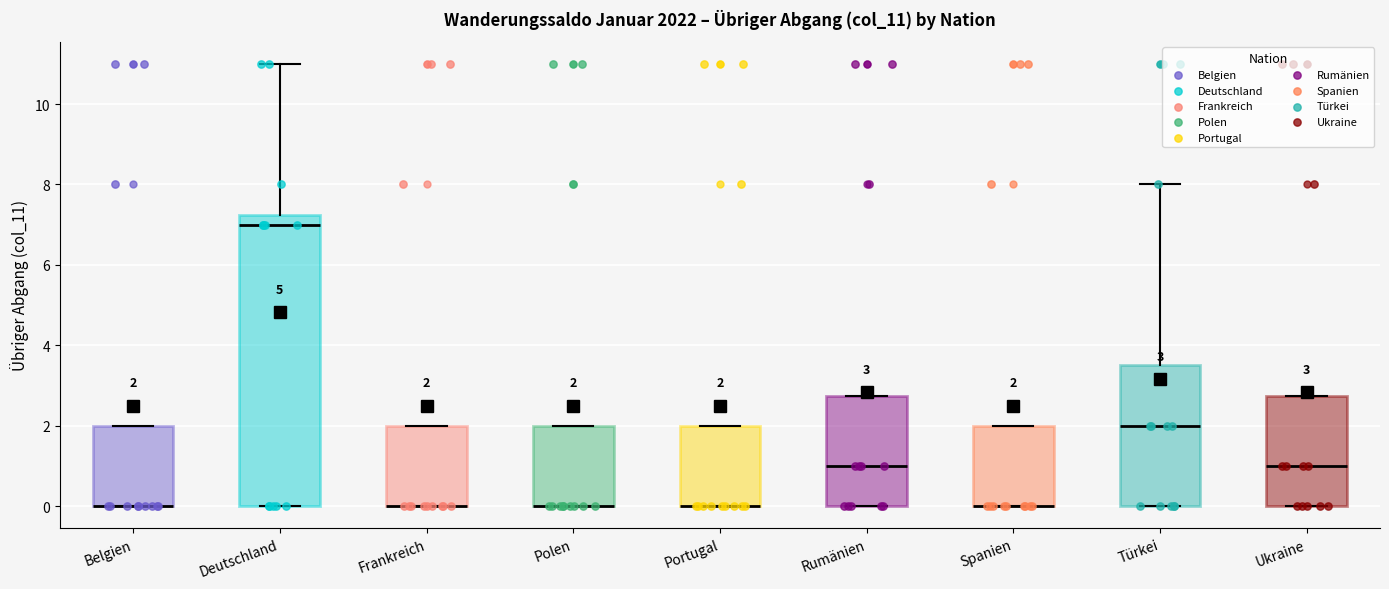

Comparing the boxes themselves (not the whiskers), which one is the tallest?

Deutschland